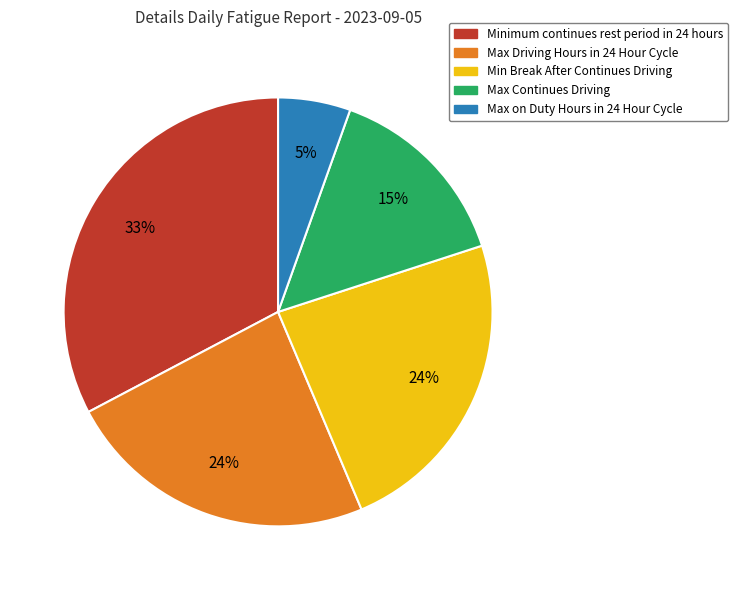

Is there a majority slice in this chart?

No